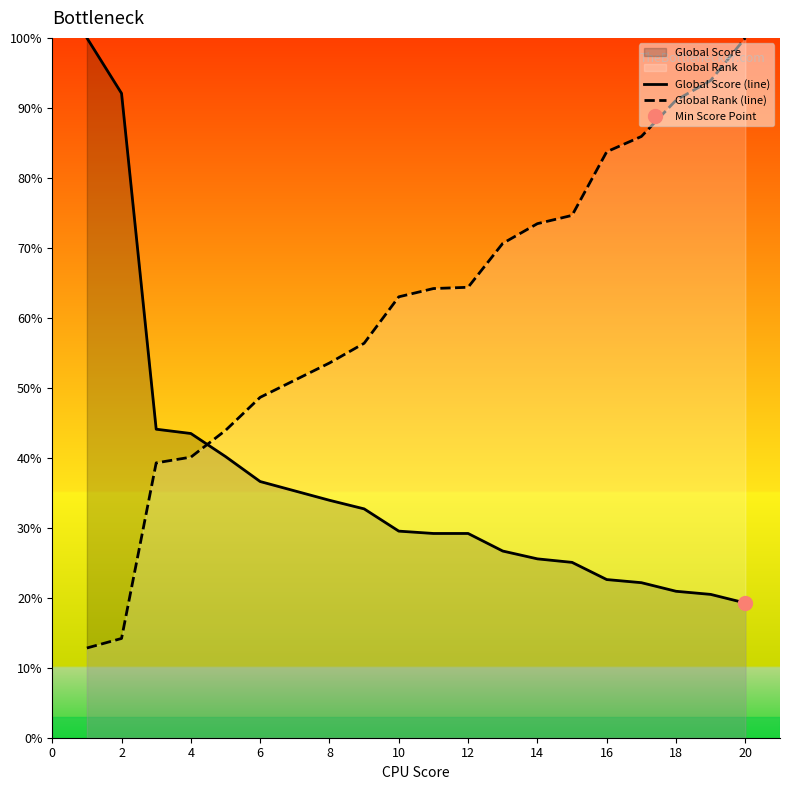

After their last crossing, which series has the higher values: Global Rank (line) or Global Score (line)?

Global Rank (line)